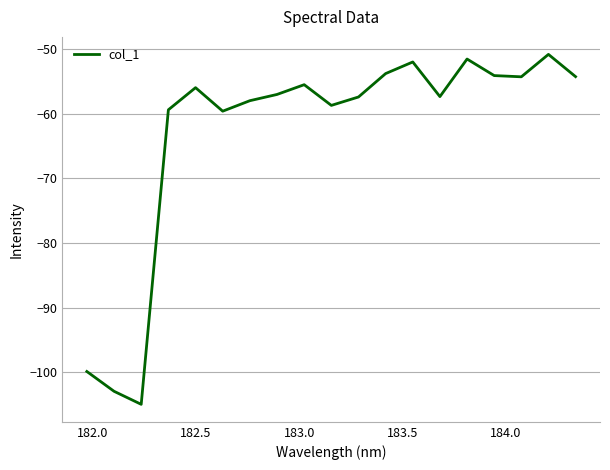

What is the difference between the maximum and minimum values?

54.2